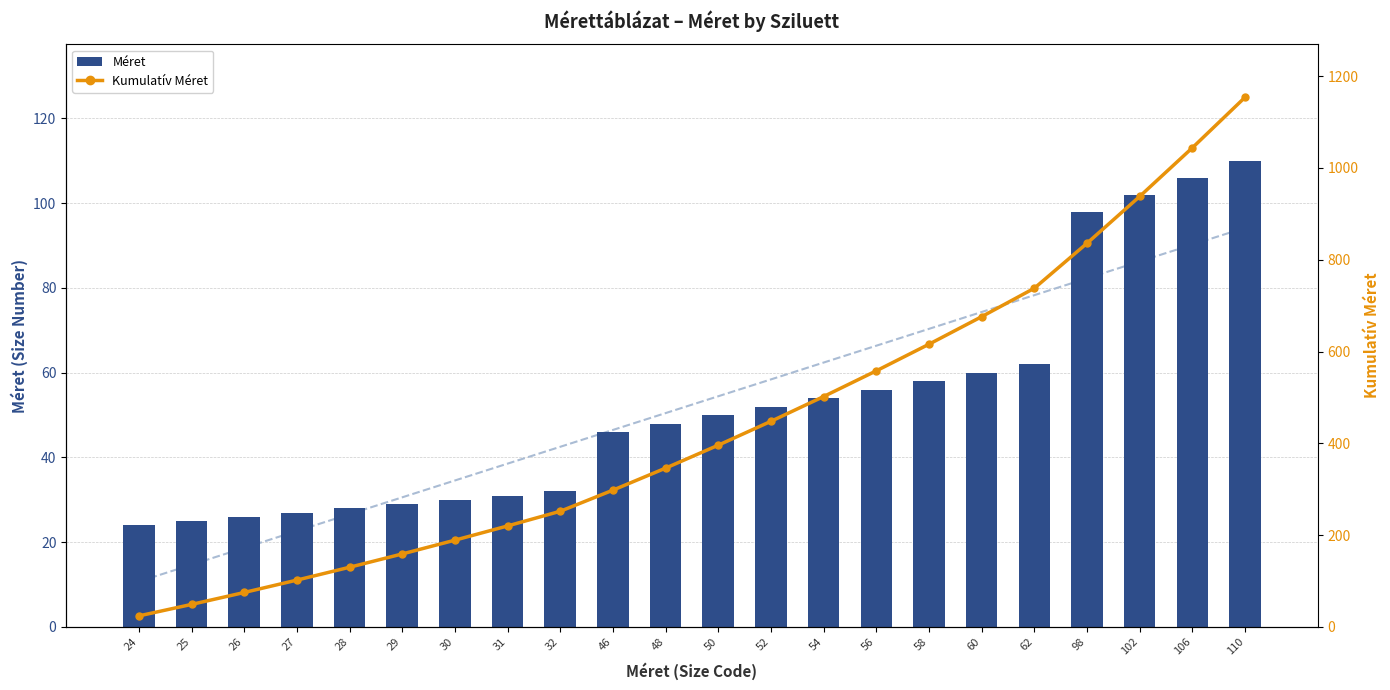

At which category is the sum across all series the highest?

110